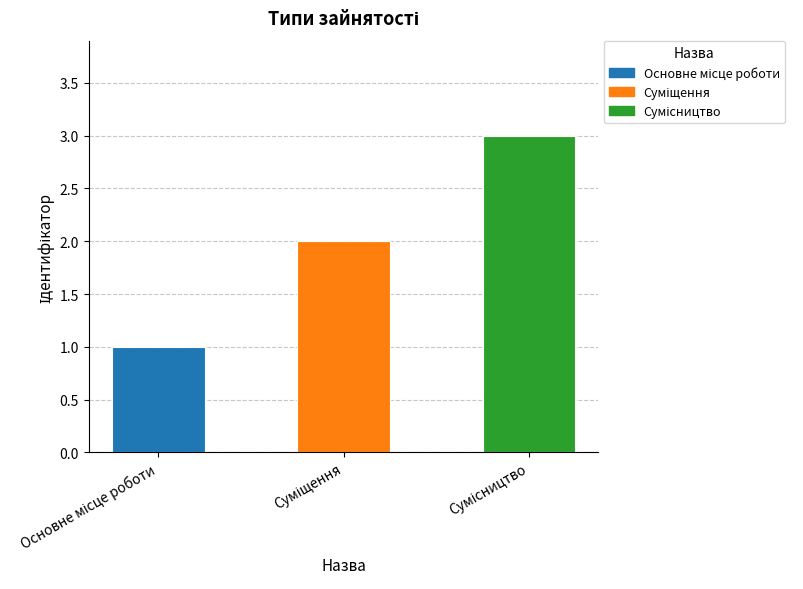

At which category does the chart reach its minimum across all series?

Основне місце роботи